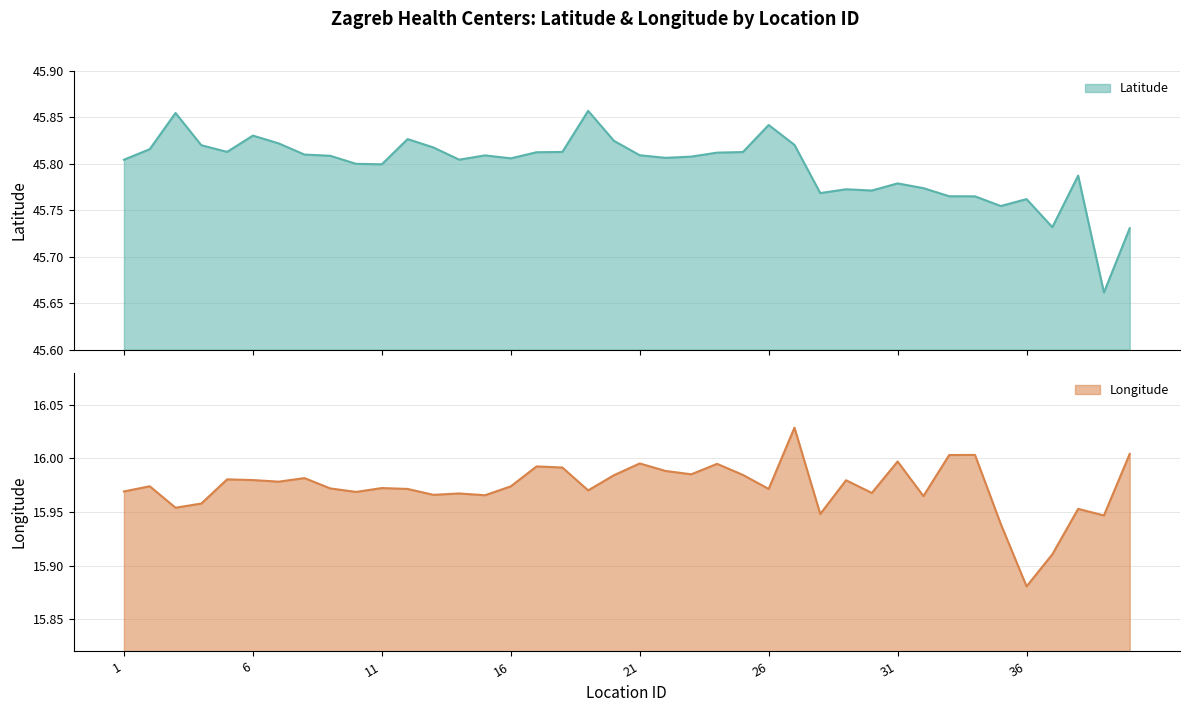

What are all the series names shown in the legend?

Latitude, Longitude